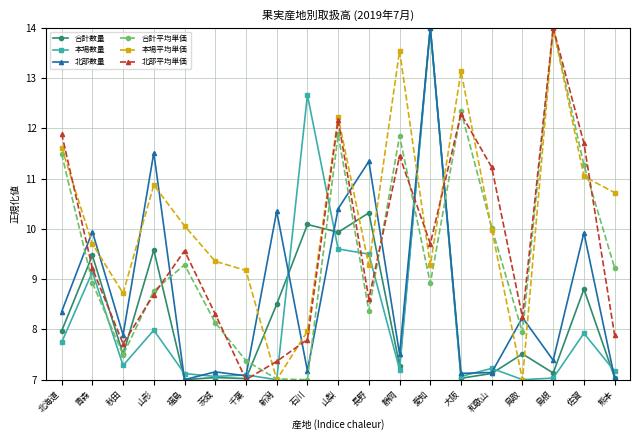

What is the label of the 15th point from the right?

福島